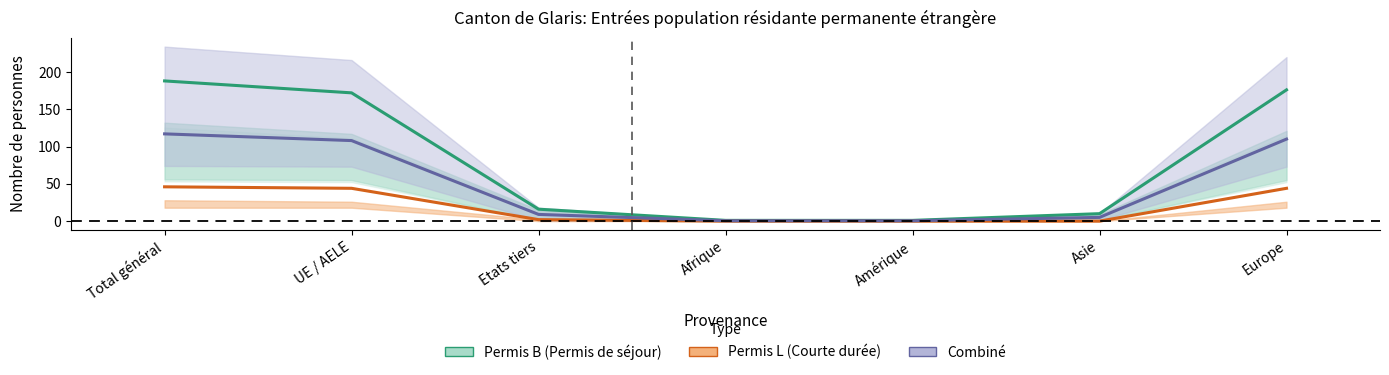

At which category is the sum across all series the highest?

Total général